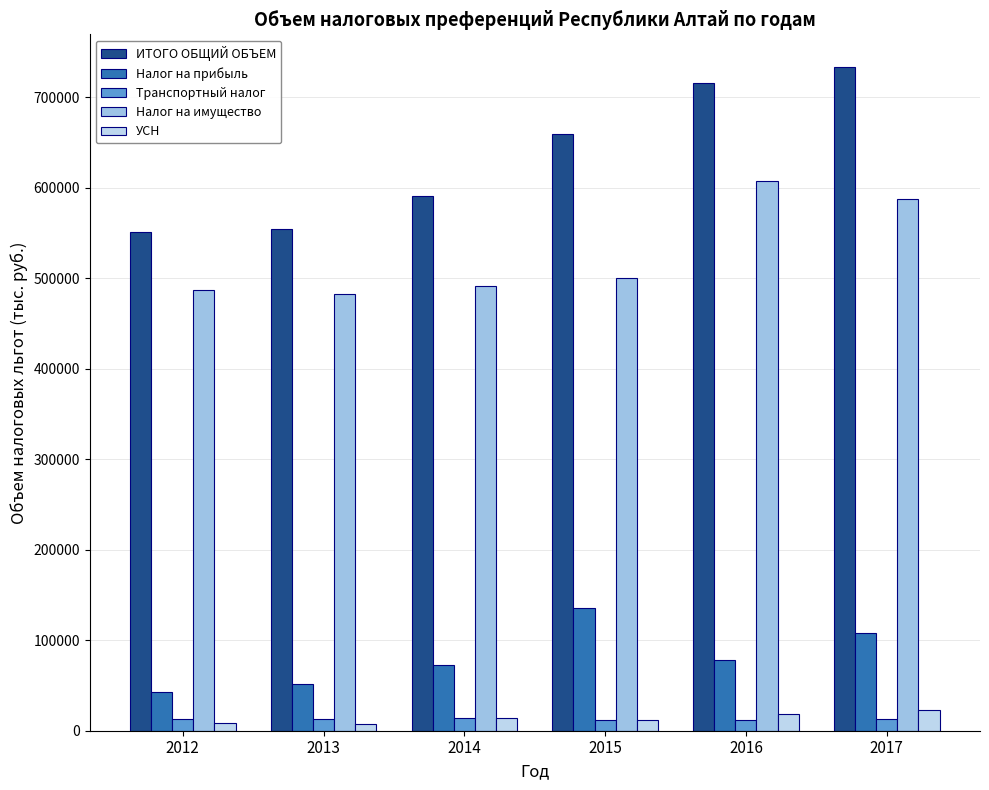

How many groups of bars are there?

6